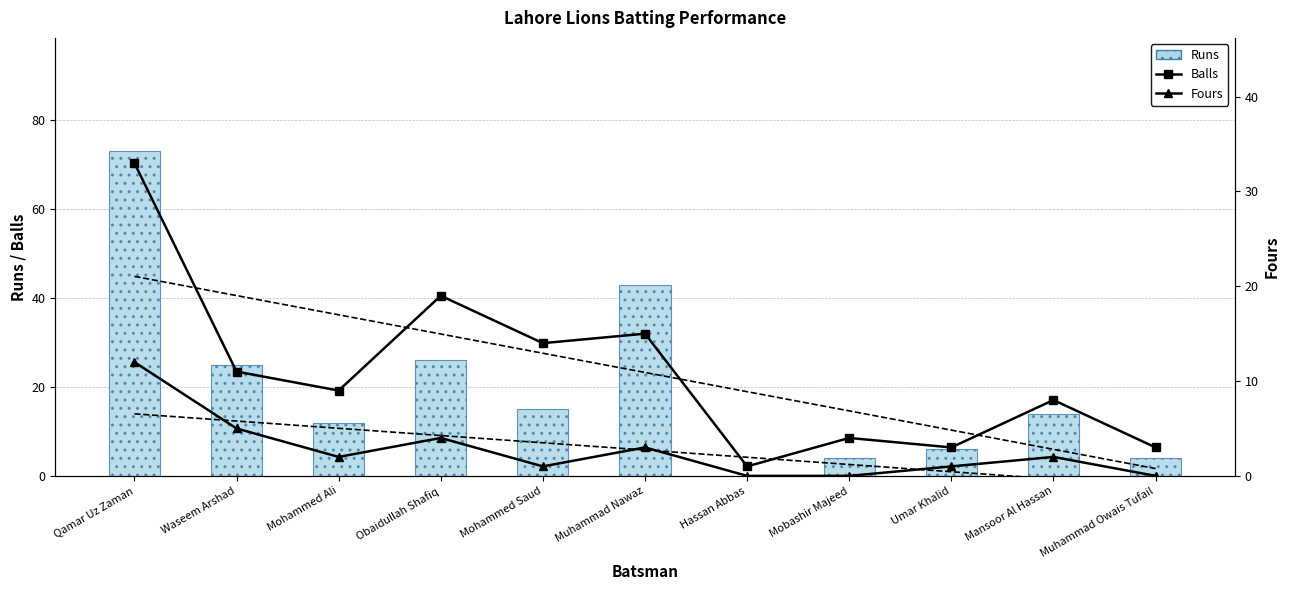

Is it true that Runs equals 38 at Obaidullah Shafiq?

False